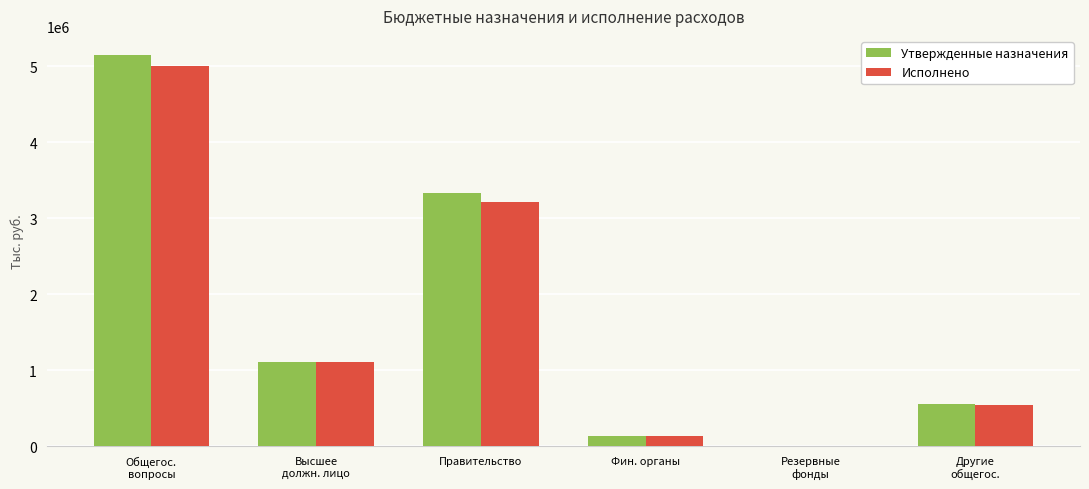

What is the maximum value shown in the chart?

5144514.7